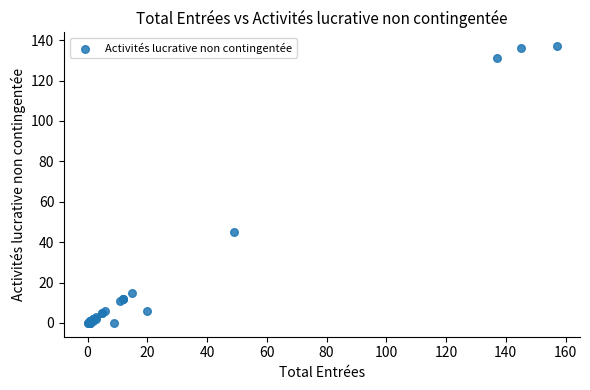

What Y value in the scatter plot is closest to 68?

45